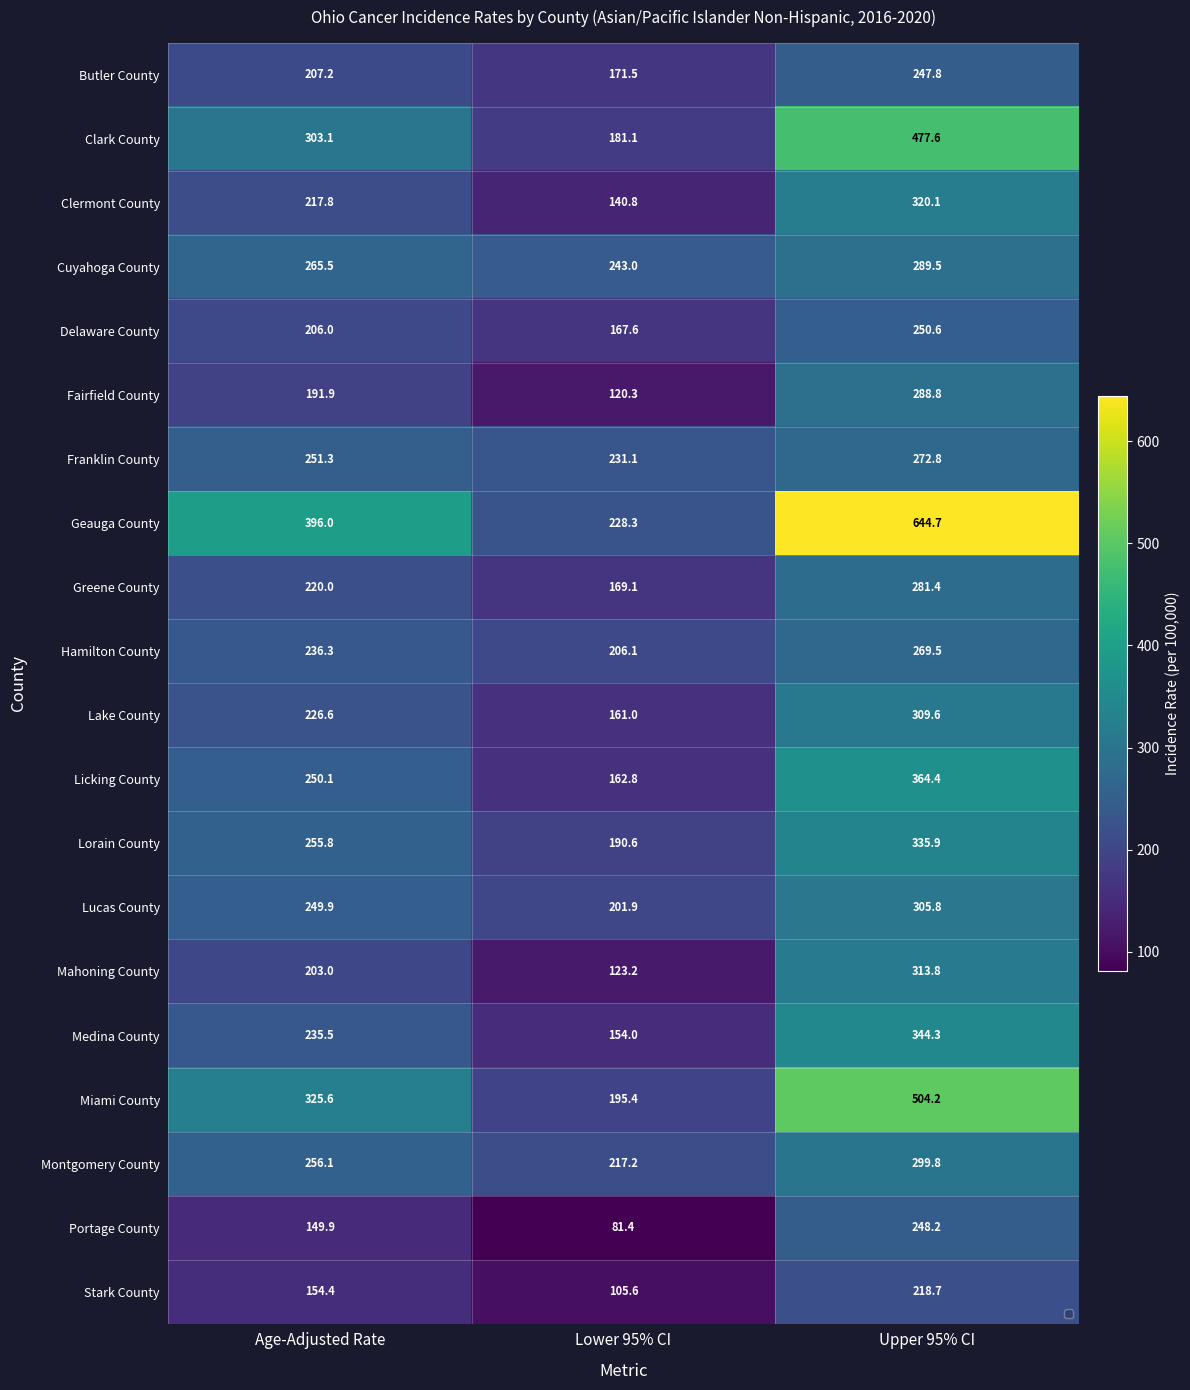

What is the difference between the second highest and minimum values in the Licking County series?

87.3